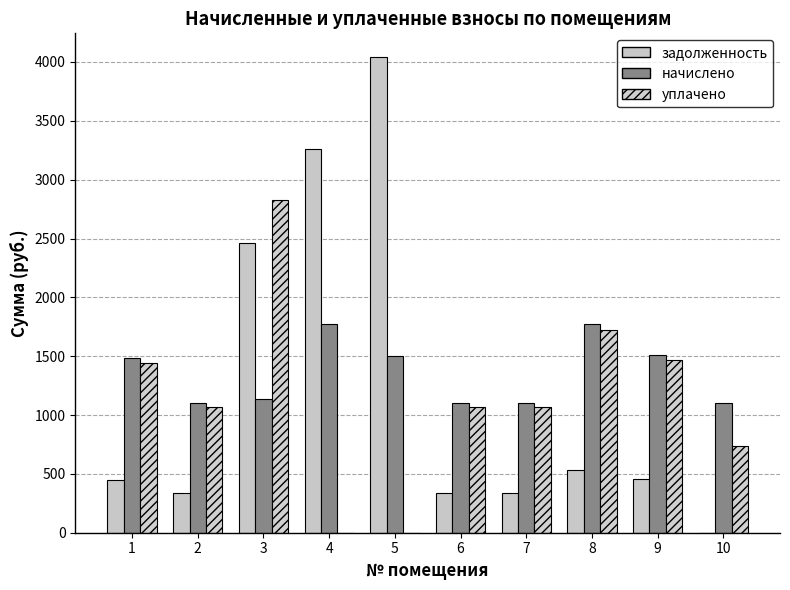

Which series has the largest range (max minus min)?

задолженность